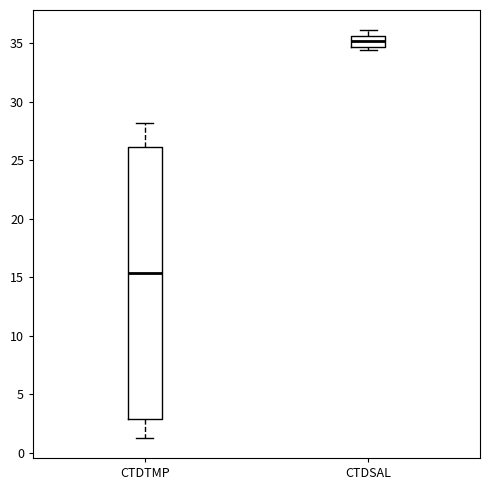

Where is the upper edge of the box for CTDTMP on the y-axis? The values are not printed on the chart, so give them approximately, as read against the axis.

26.0